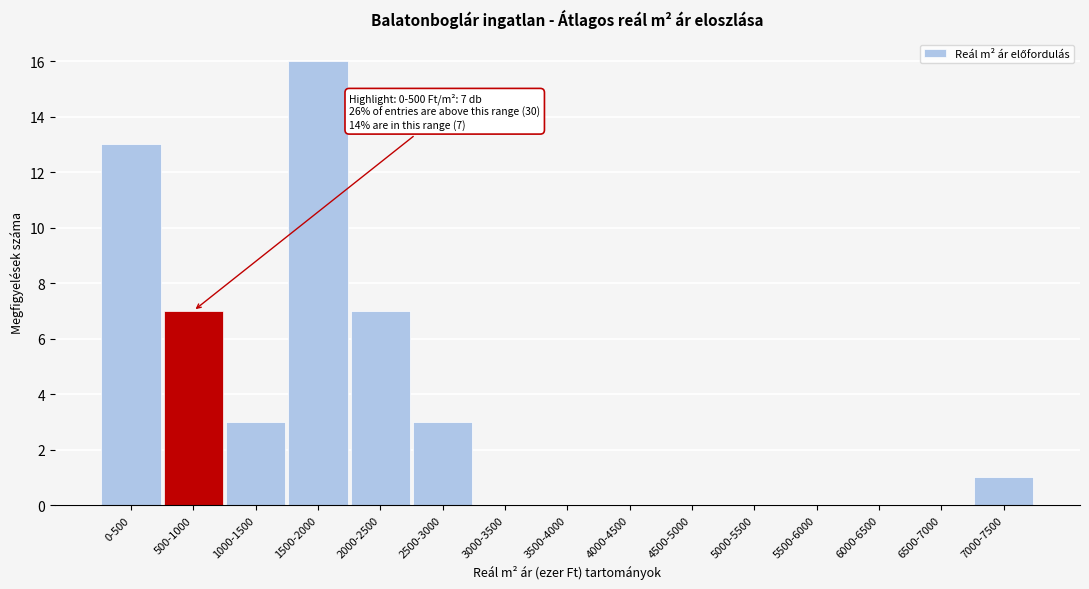

Reading left to right, list all the values displayed in this chart.

0-500=13	500-1000=7	1000-1500=3	1500-2000=16	2000-2500=7	2500-3000=3	3000-3500=0	3500-4000=0	4000-4500=0	4500-5000=0	5000-5500=0	5500-6000=0	6000-6500=0	6500-7000=0	7000-7500=1